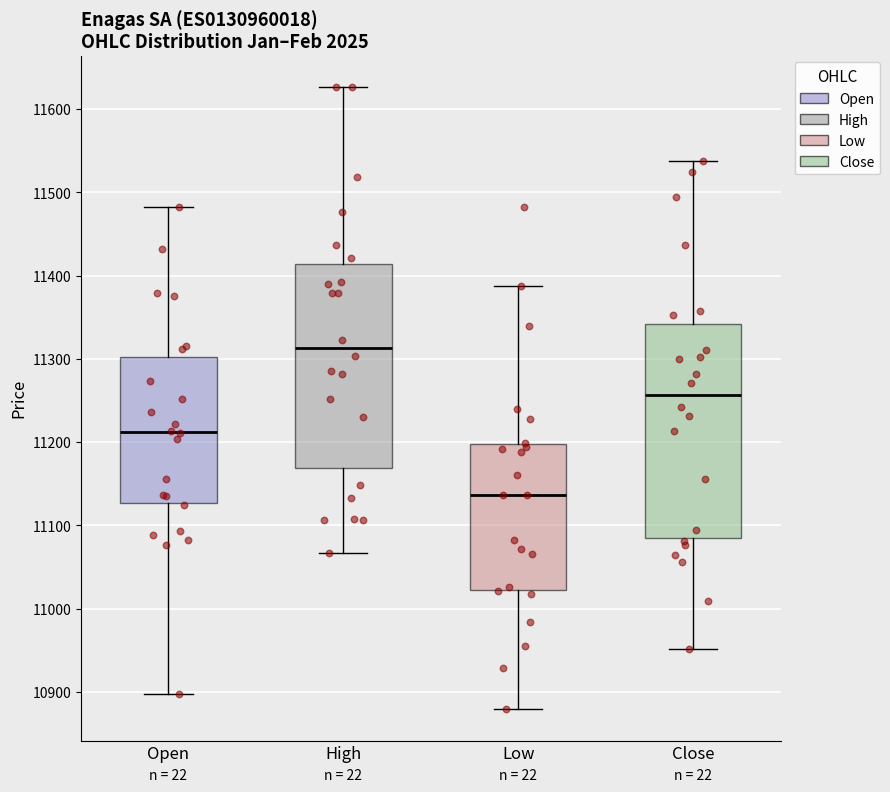

Which box has the lowest median line?

Low